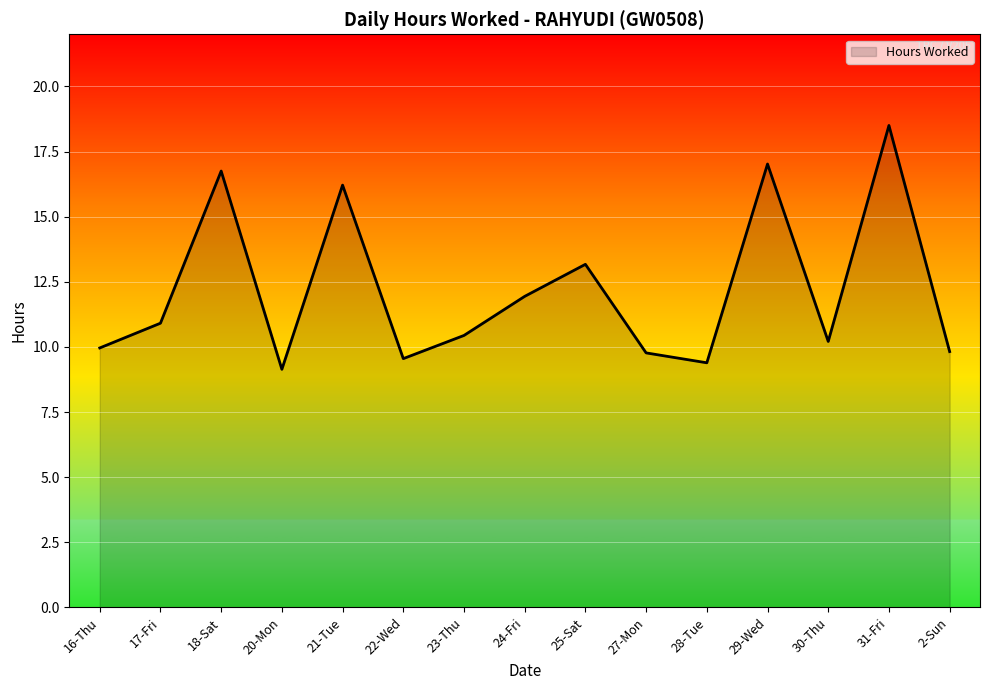

Which has a higher value, 21-Tue or 17-Fri?

21-Tue